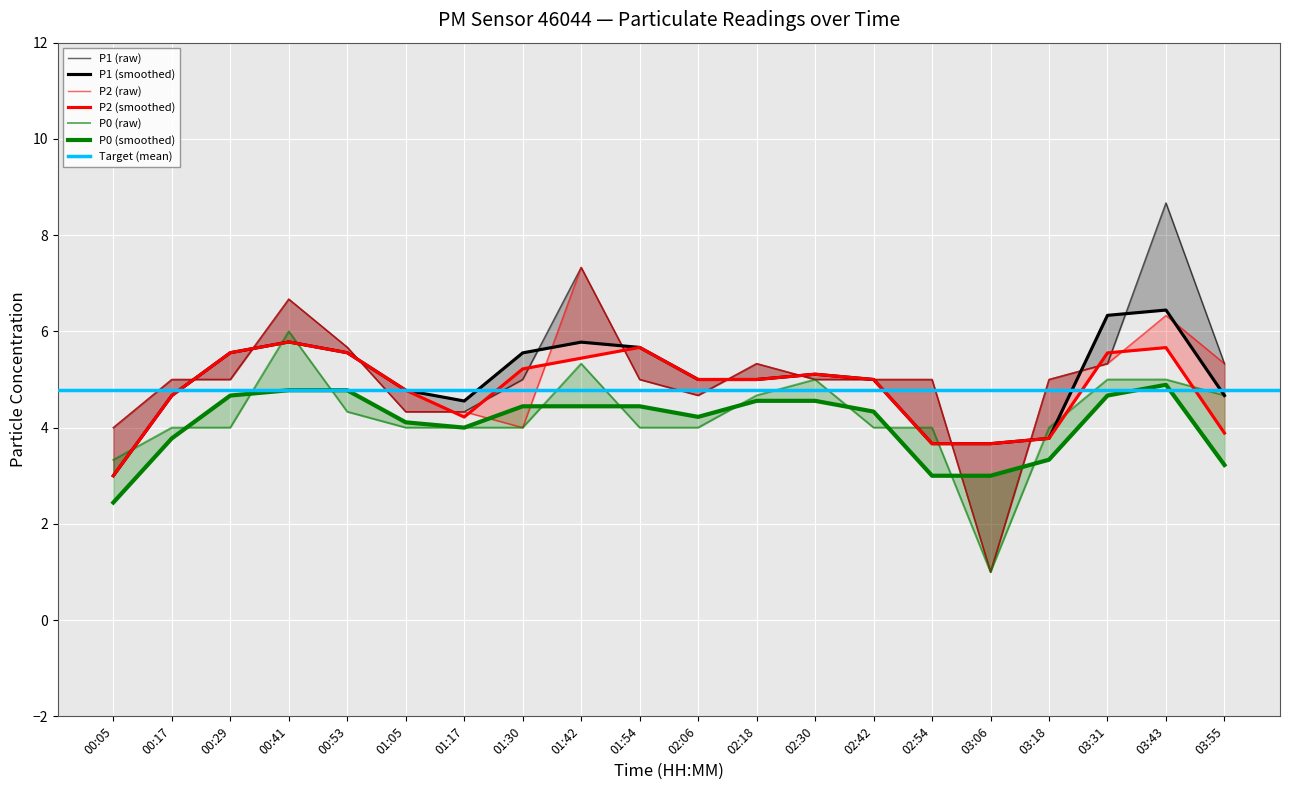

True or false: P1 and P2 intersect in this chart.

False